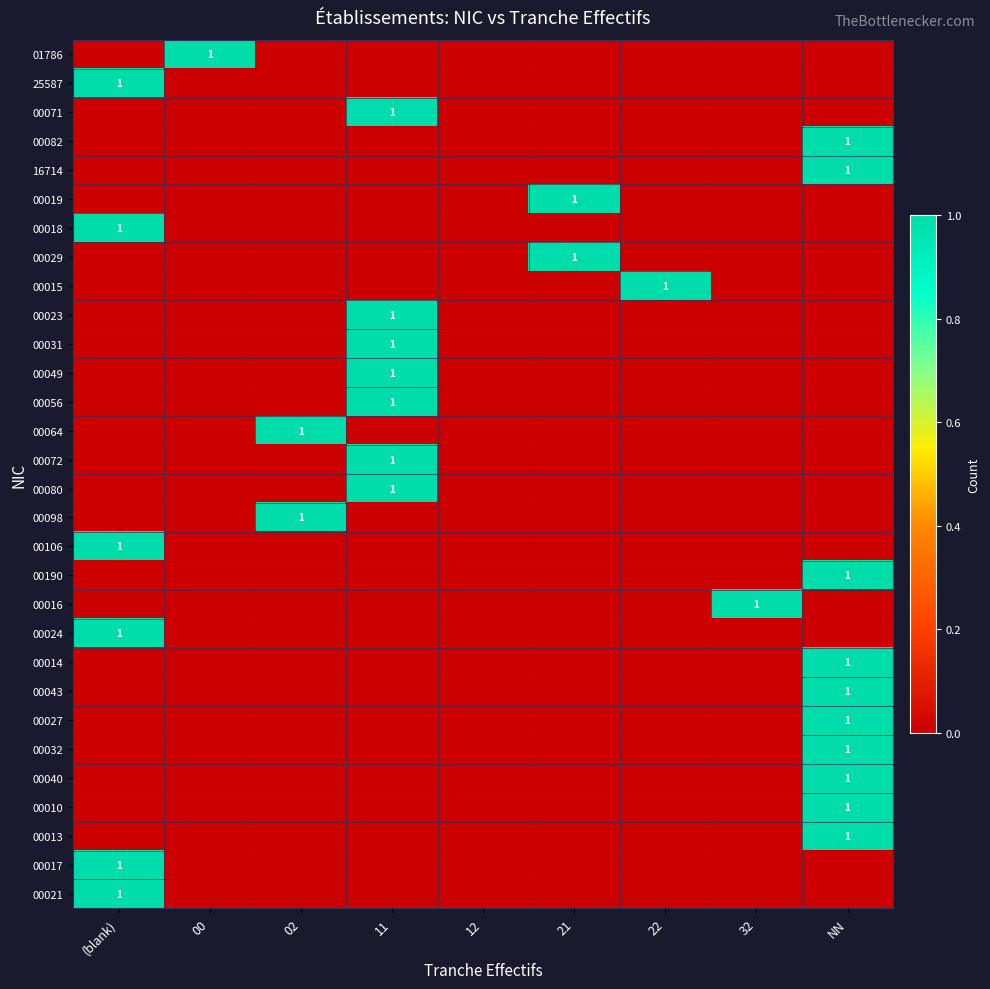

The value of 00071 at 11 is 0. True or false?

False